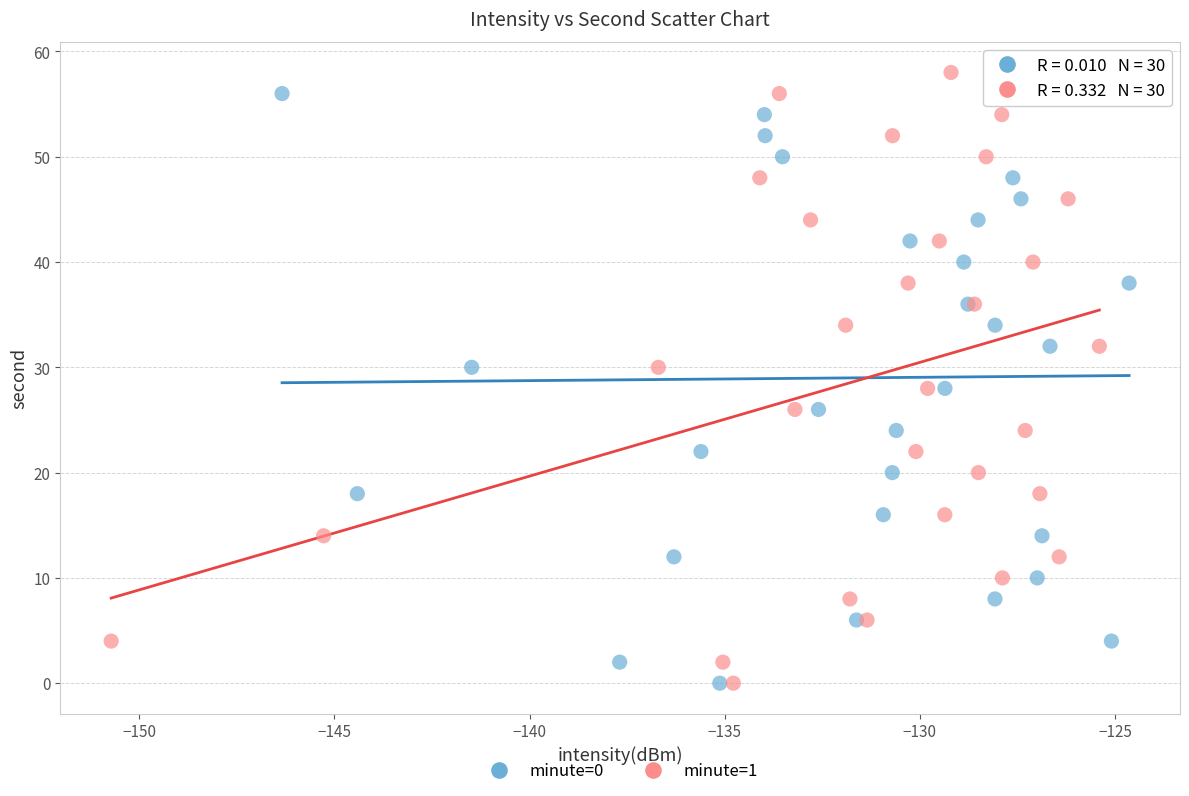

What are all the series names shown in the legend?

minute=0, minute=1